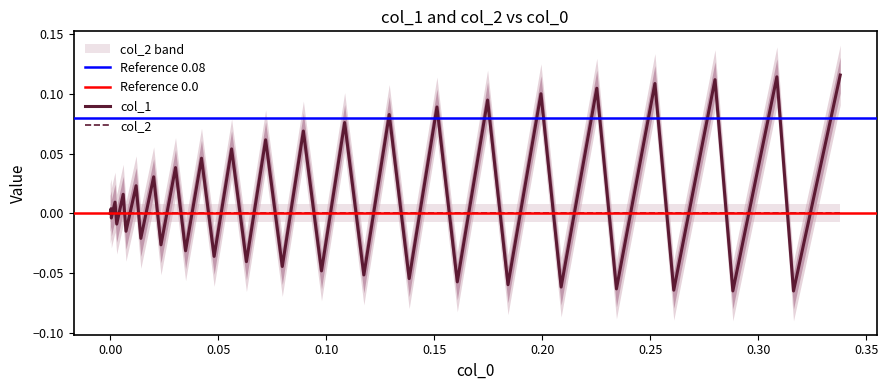

What is the greatest value displayed?

0.1